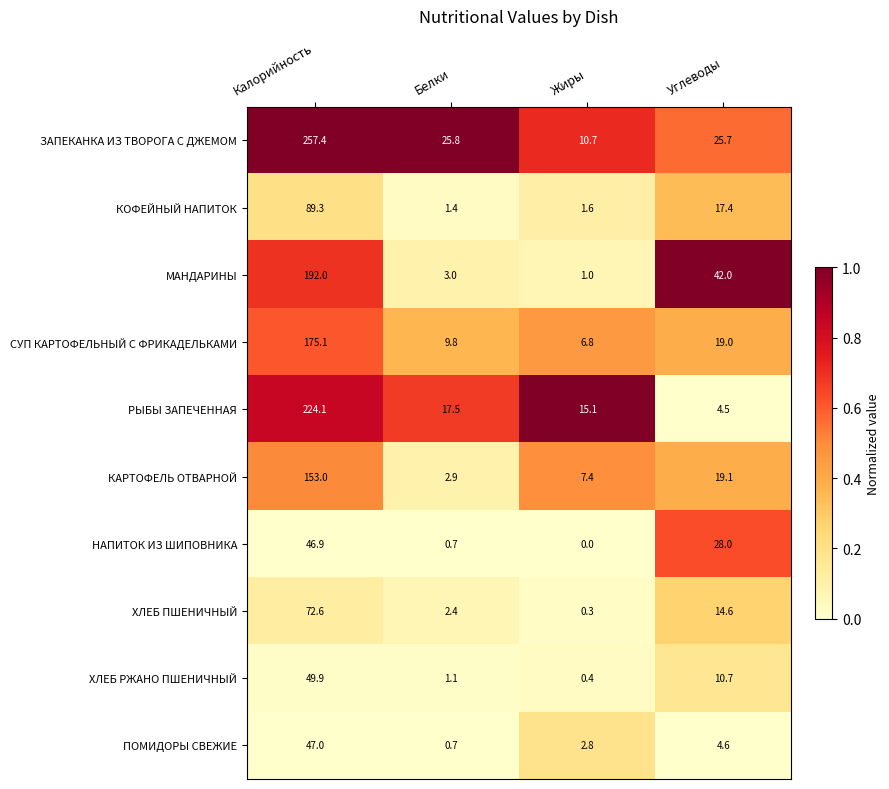

What is the sum of the КОФЕЙНЫЙ НАПИТОК values at Углеводы and Калорийность?

106.7